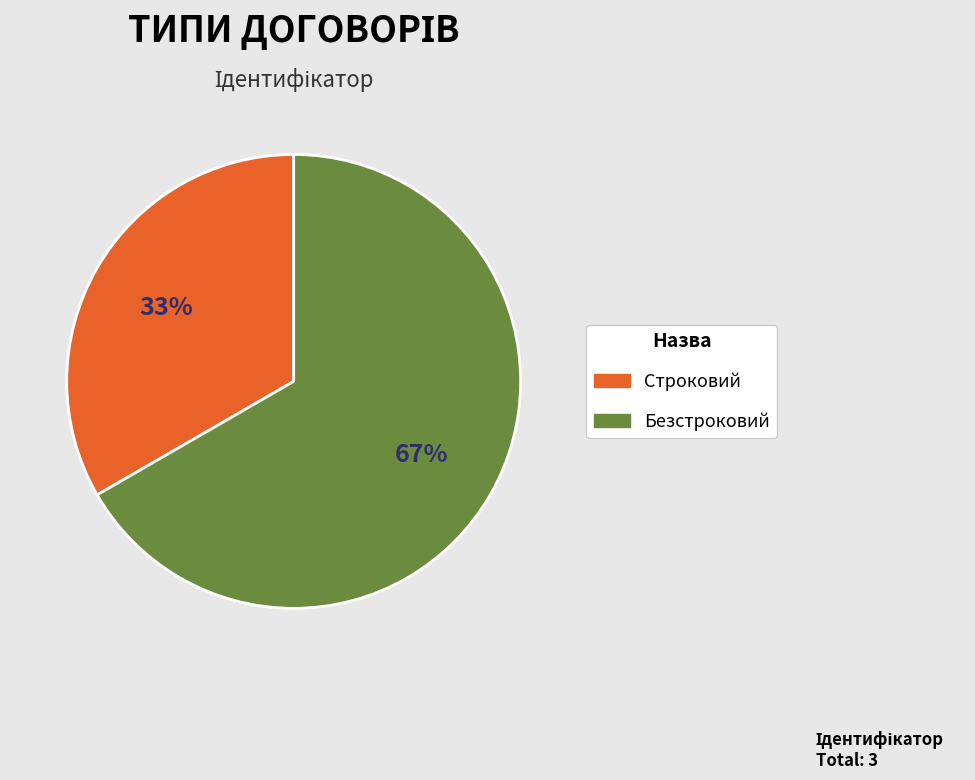

Approximately how many times larger is the value at Безстроковий compared to Строковий?

2.0